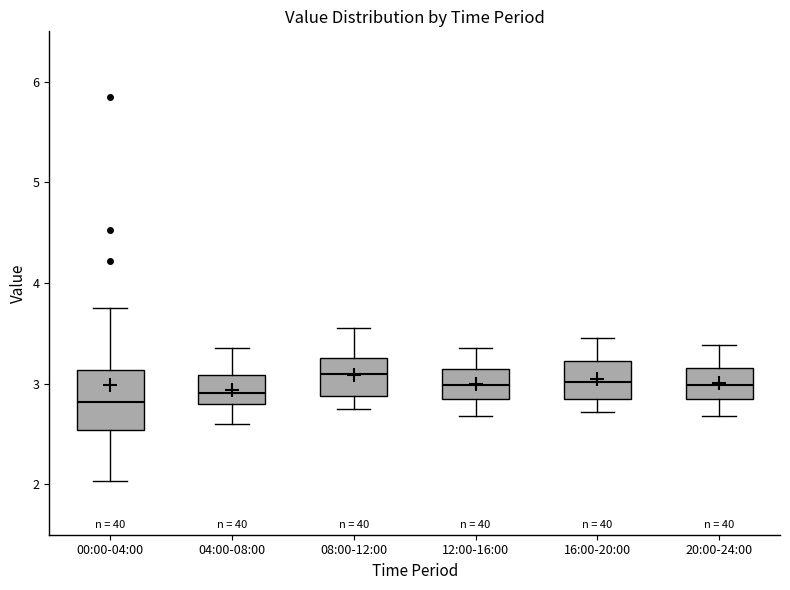

Reading left to right, transcribe this box plot: for each box, give where its median line is, the range the box spans, and where its two whiskers end, as read against the y-axis. The values are not printed on the chart, so give them approximately, as read against the axis.

00:00-04:00: median 2.8, box 2.5 to 3.1, whiskers 2.0 to 3.8
04:00-08:00: median 2.9, box 2.8 to 3.1, whiskers 2.6 to 3.4
08:00-12:00: median 3.1, box 2.9 to 3.3, whiskers 2.8 to 3.6
12:00-16:00: median 3.0, box 2.9 to 3.2, whiskers 2.7 to 3.4
16:00-20:00: median 3.0, box 2.9 to 3.2, whiskers 2.7 to 3.5
20:00-24:00: median 3.0, box 2.9 to 3.2, whiskers 2.7 to 3.4